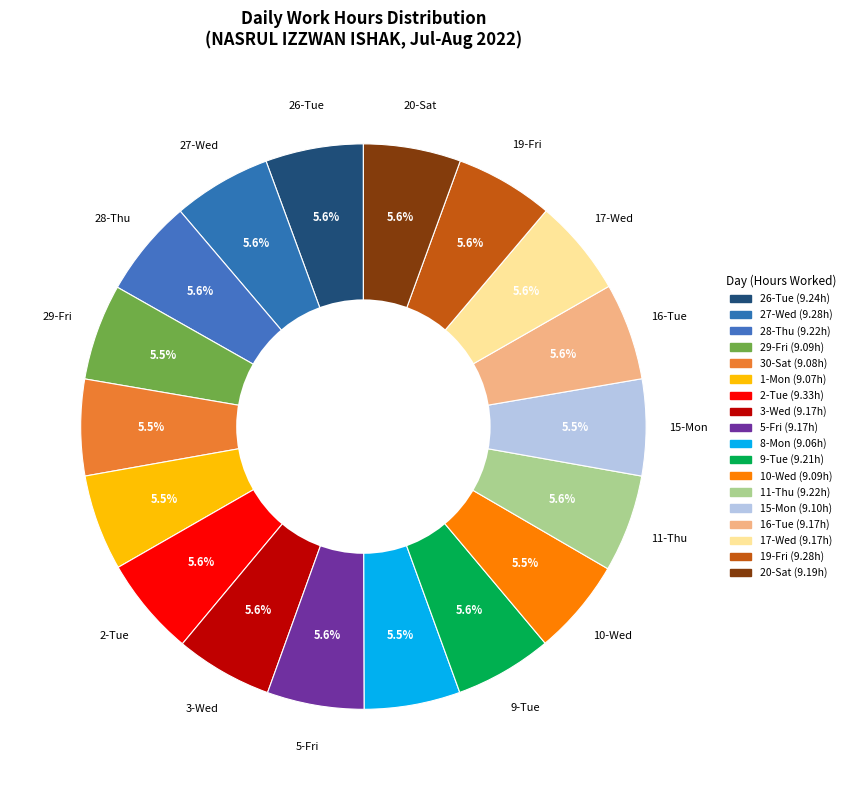

Rank the categories by value from lowest to highest.

8-Mon, 1-Mon, 30-Sat, 29-Fri, 10-Wed, 15-Mon, 3-Wed, 5-Fri, 16-Tue, 17-Wed, 20-Sat, 9-Tue, 28-Thu, 11-Thu, 26-Tue, 27-Wed, 19-Fri, 2-Tue